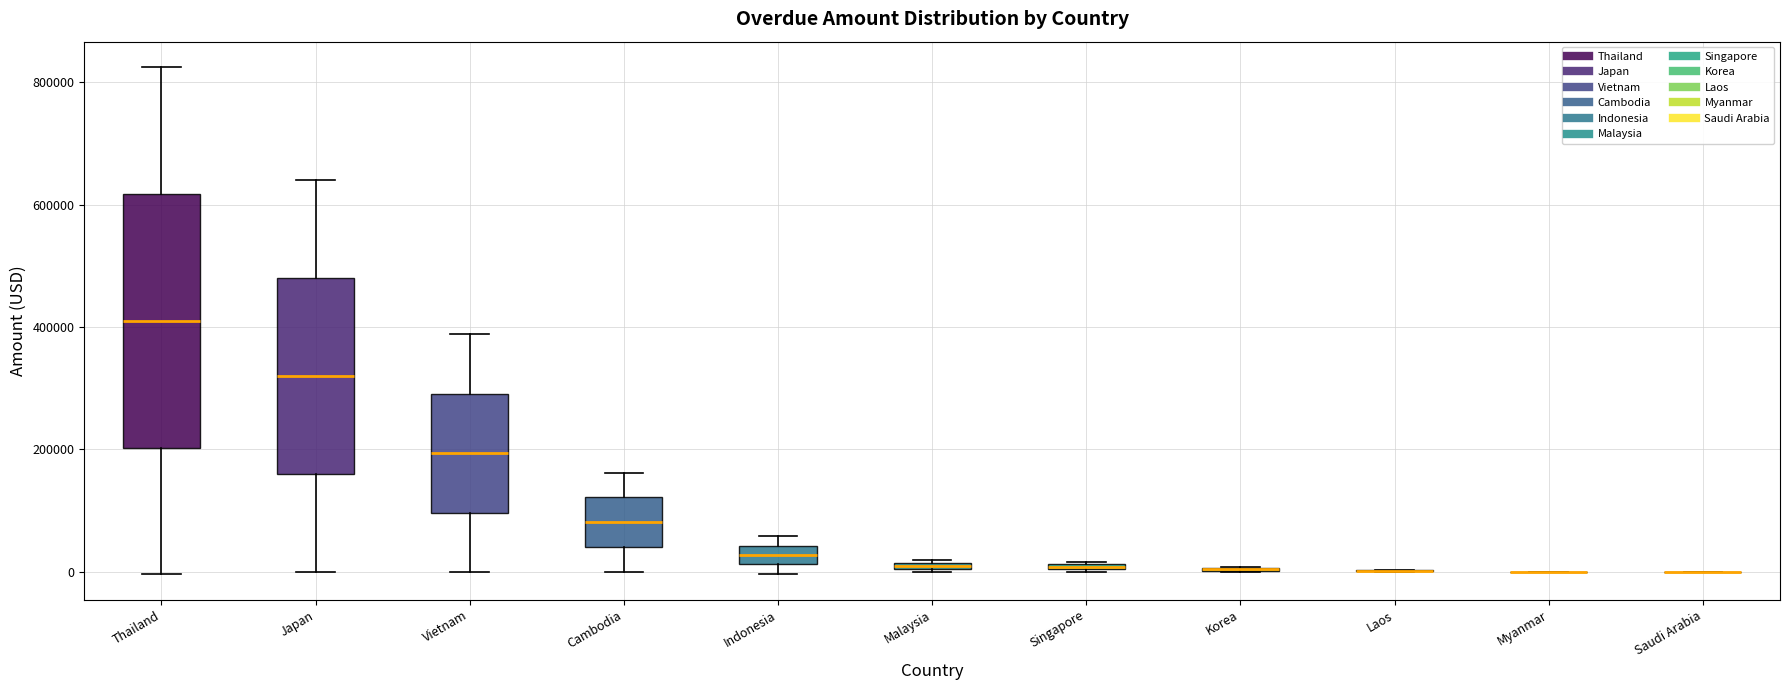

Where is the lower edge of the box for Indonesia on the y-axis? The values are not printed on the chart, so give them approximately, as read against the axis.

20000